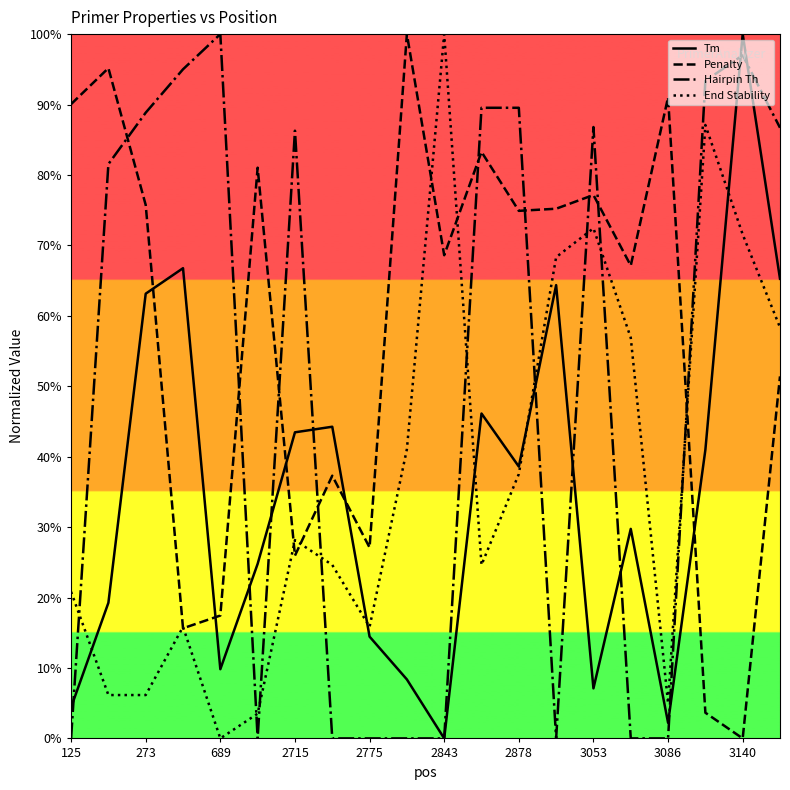

Which series has the largest total across all categories?

Penalty